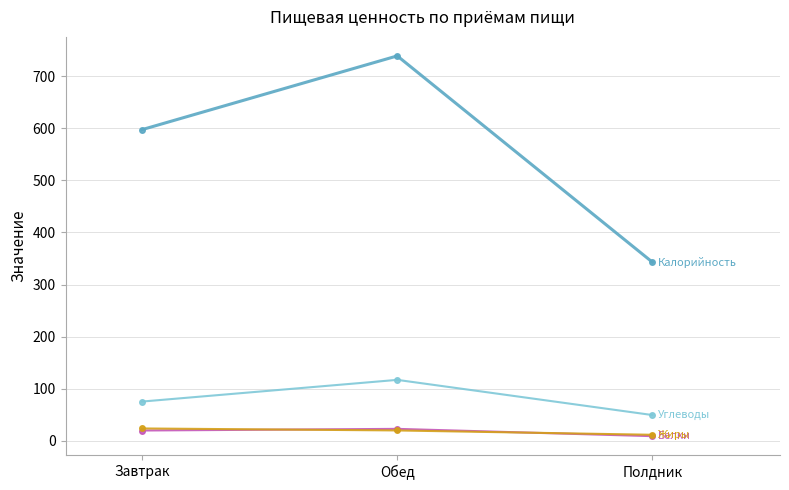

What is the spread (max minus min) of values at Завтрак?

577.8